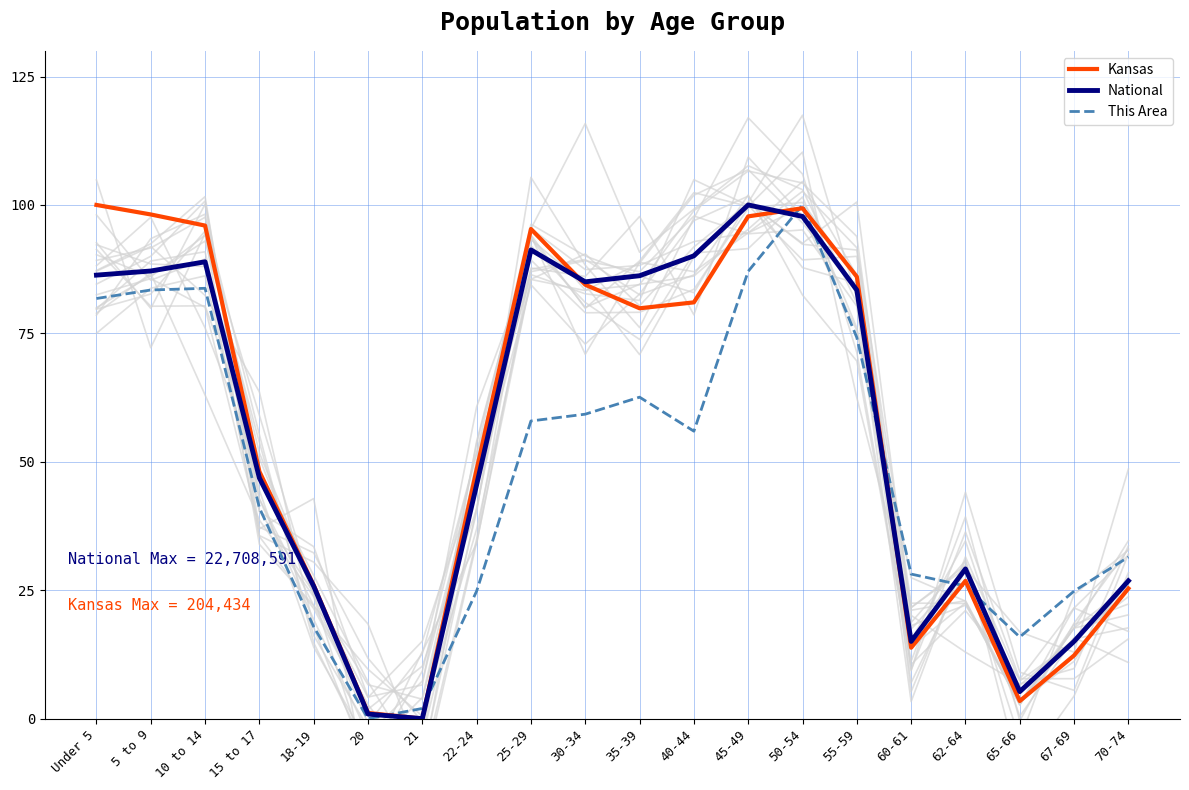

At which category does the chart reach its peak across all series?

Under 5